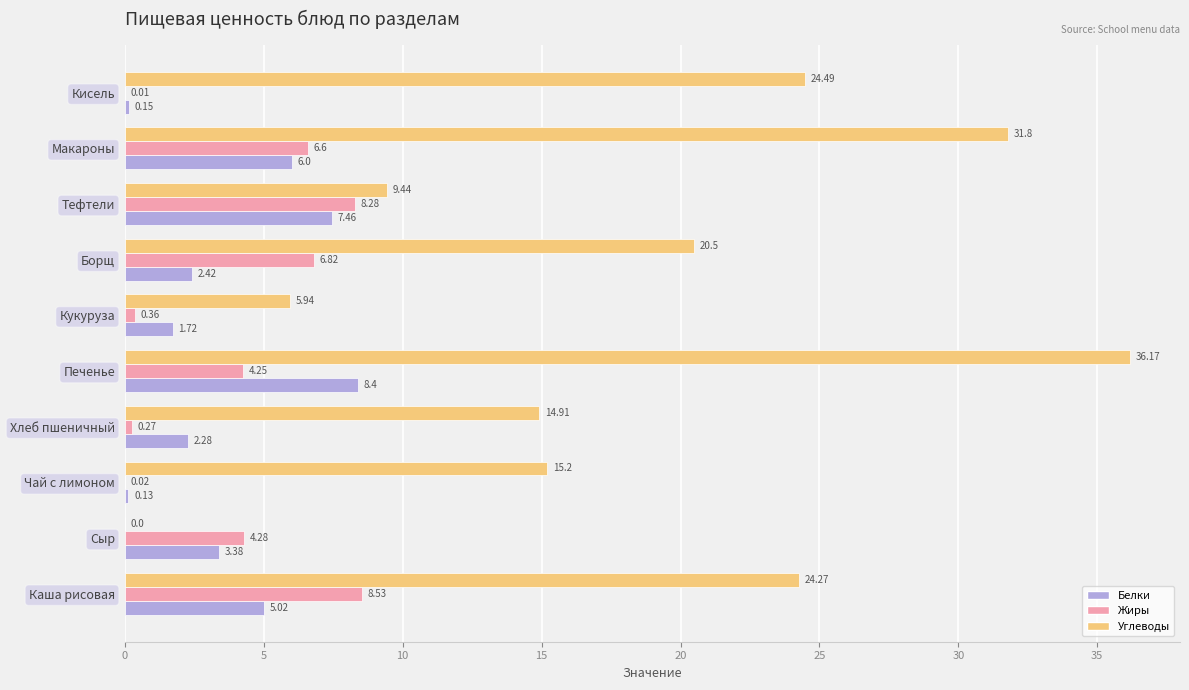

At which label is Жиры closest to 4?

Печенье